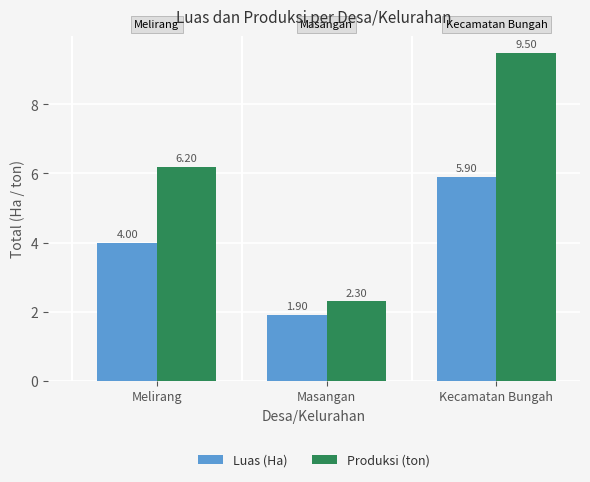

List the series in order of their overall mean, highest first.

Produksi (ton), Luas (Ha)